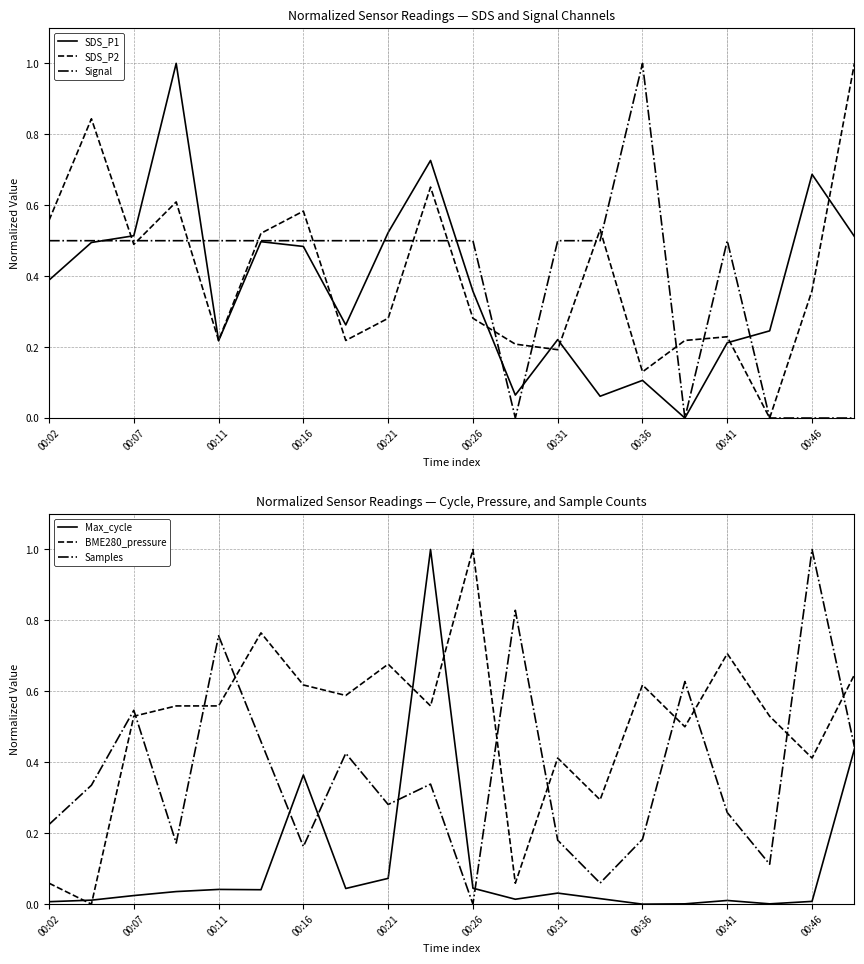

Is this an area chart (filled region under the line)?

No